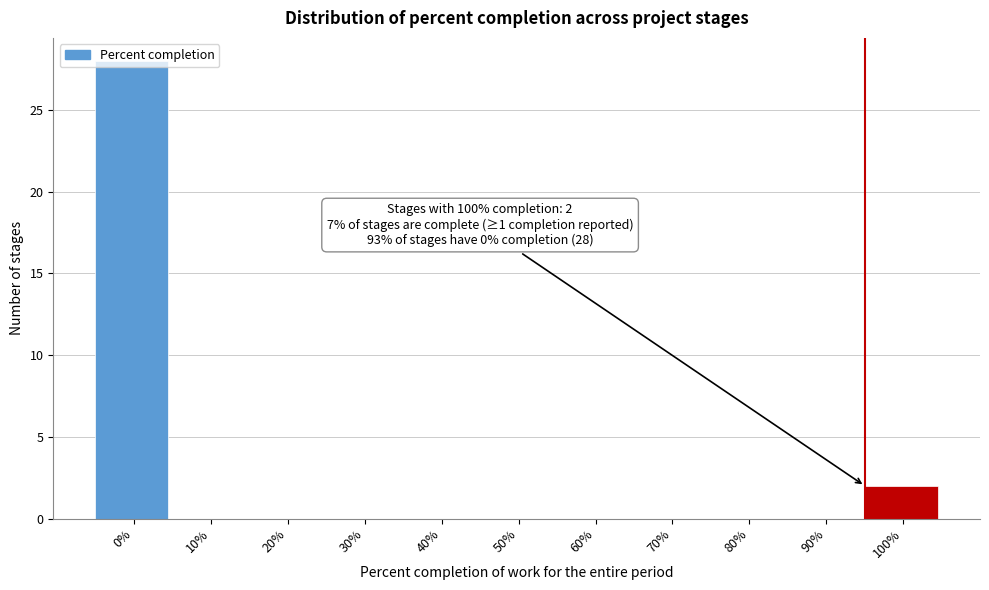

What is the change in value from 30% to 100%?

+2